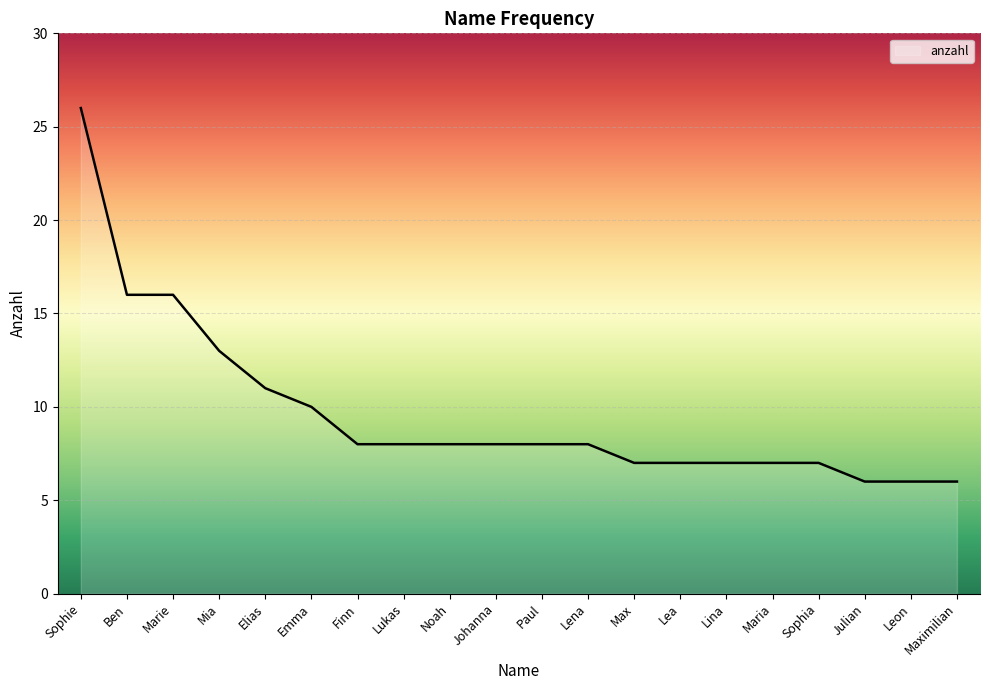

What position from the left is Ben?

2